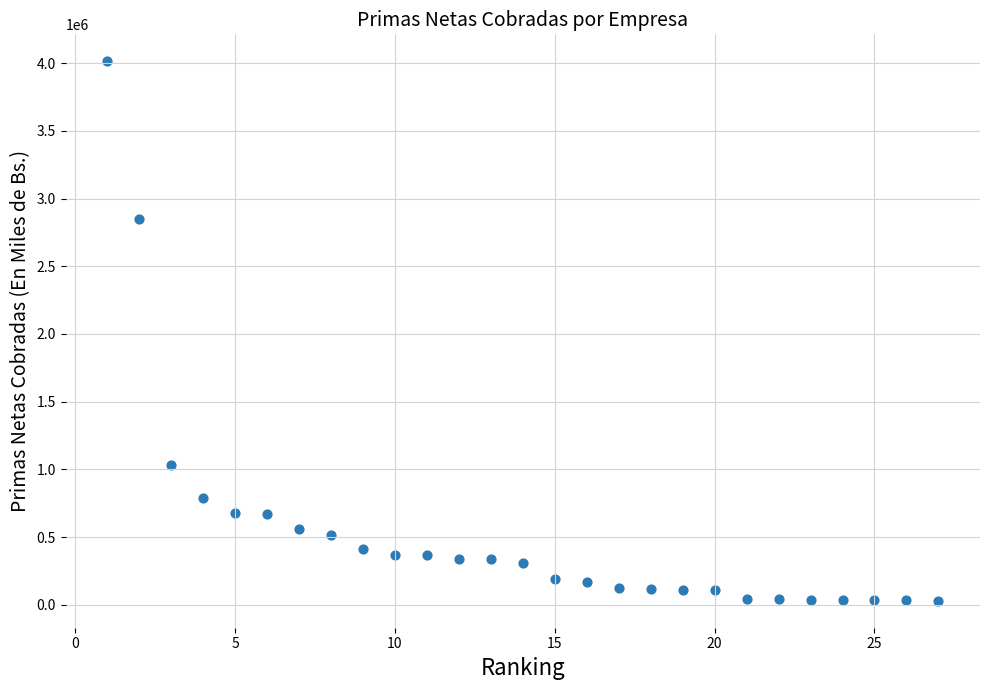

What is the range of X values (max minus min)?

26.0